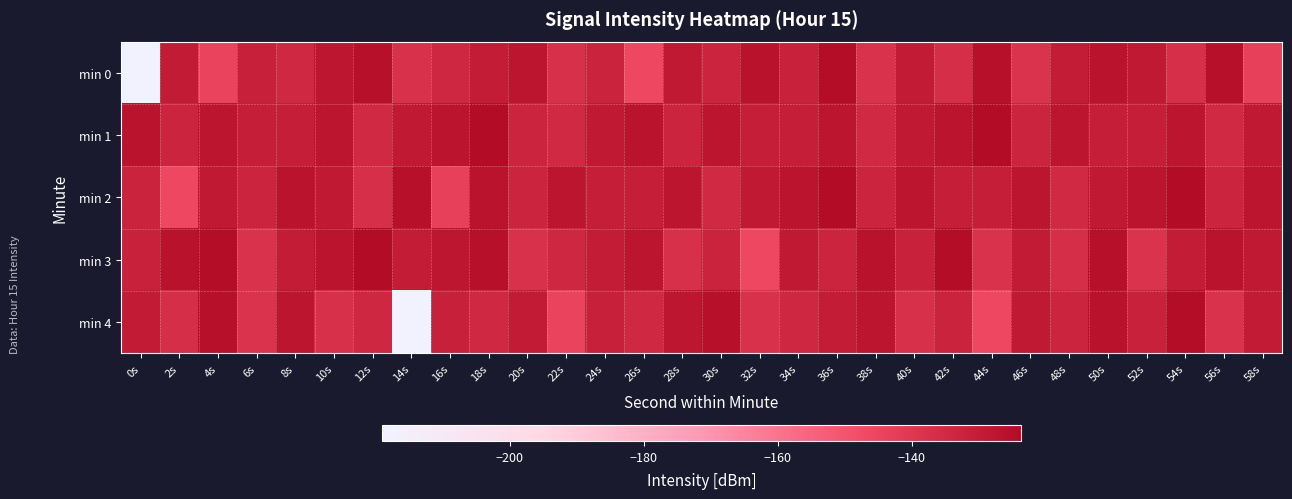

Which series has the widest spread of values?

min 0